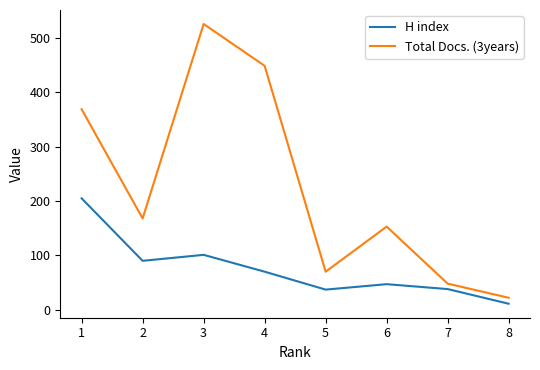

Is the value of H index at 2 greater than the value of Total Docs. (3years) at 1?

No